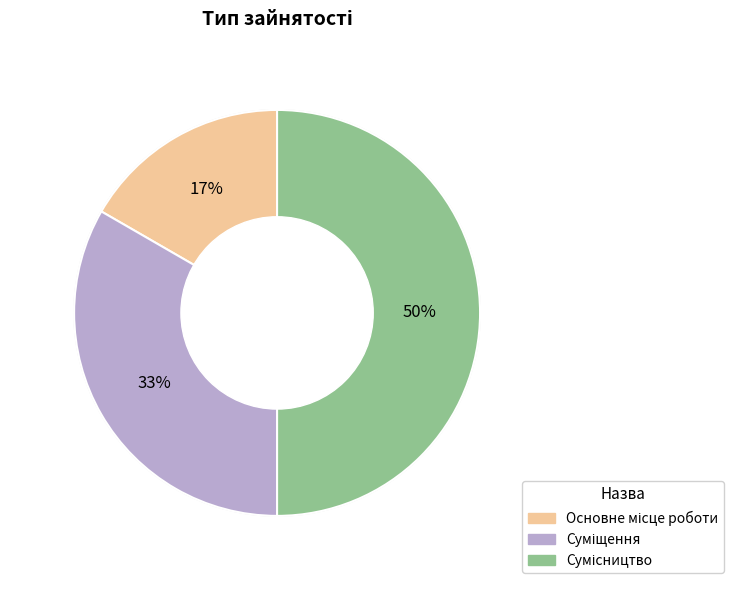

Count the number of slices in the pie.

3